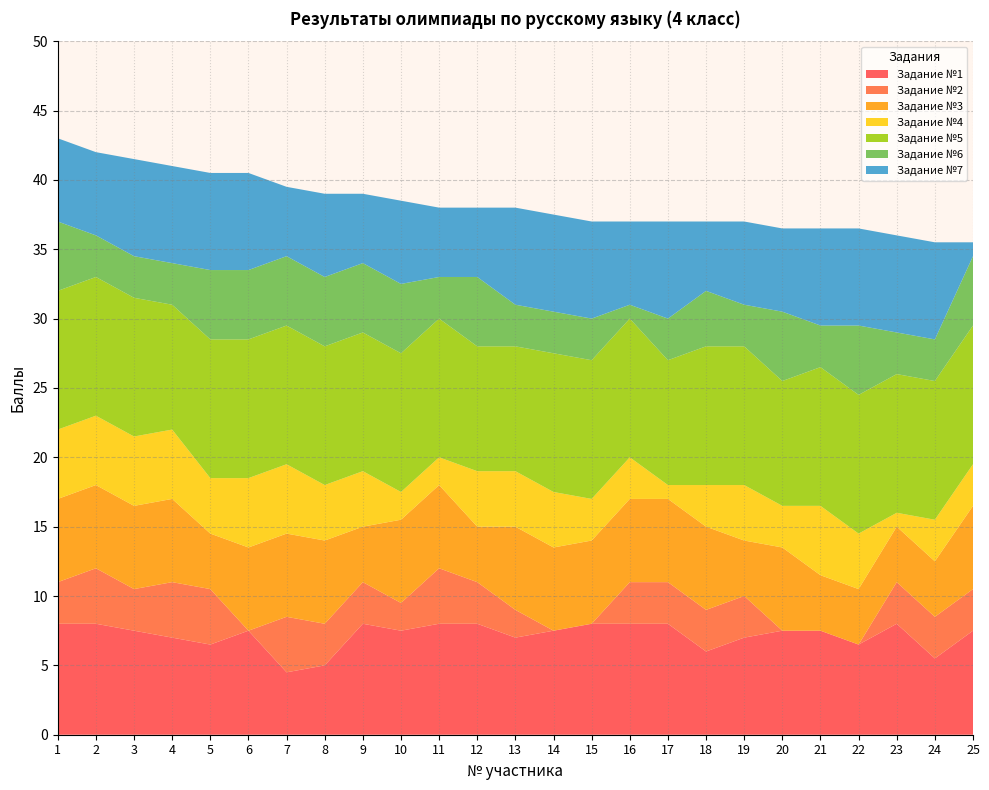

What is the lowest value of the Задание №1 series?

4.5